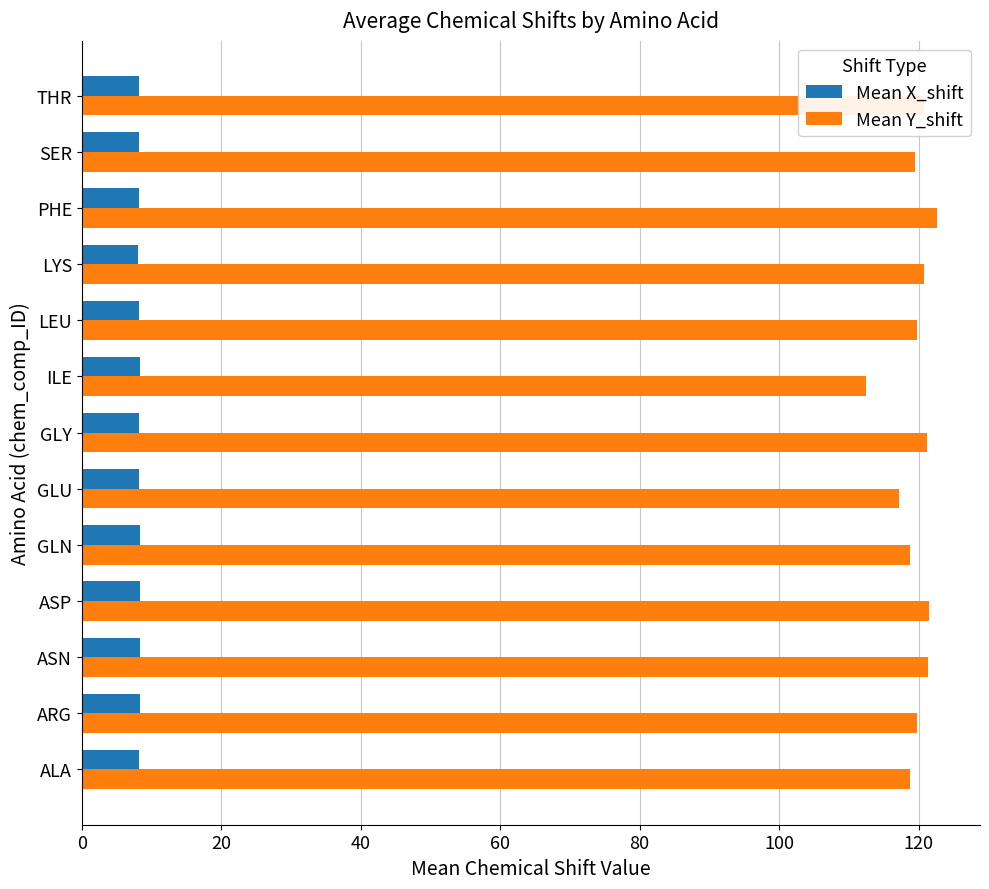

The value of Mean X_shift at GLU is 14.0. True or false?

False